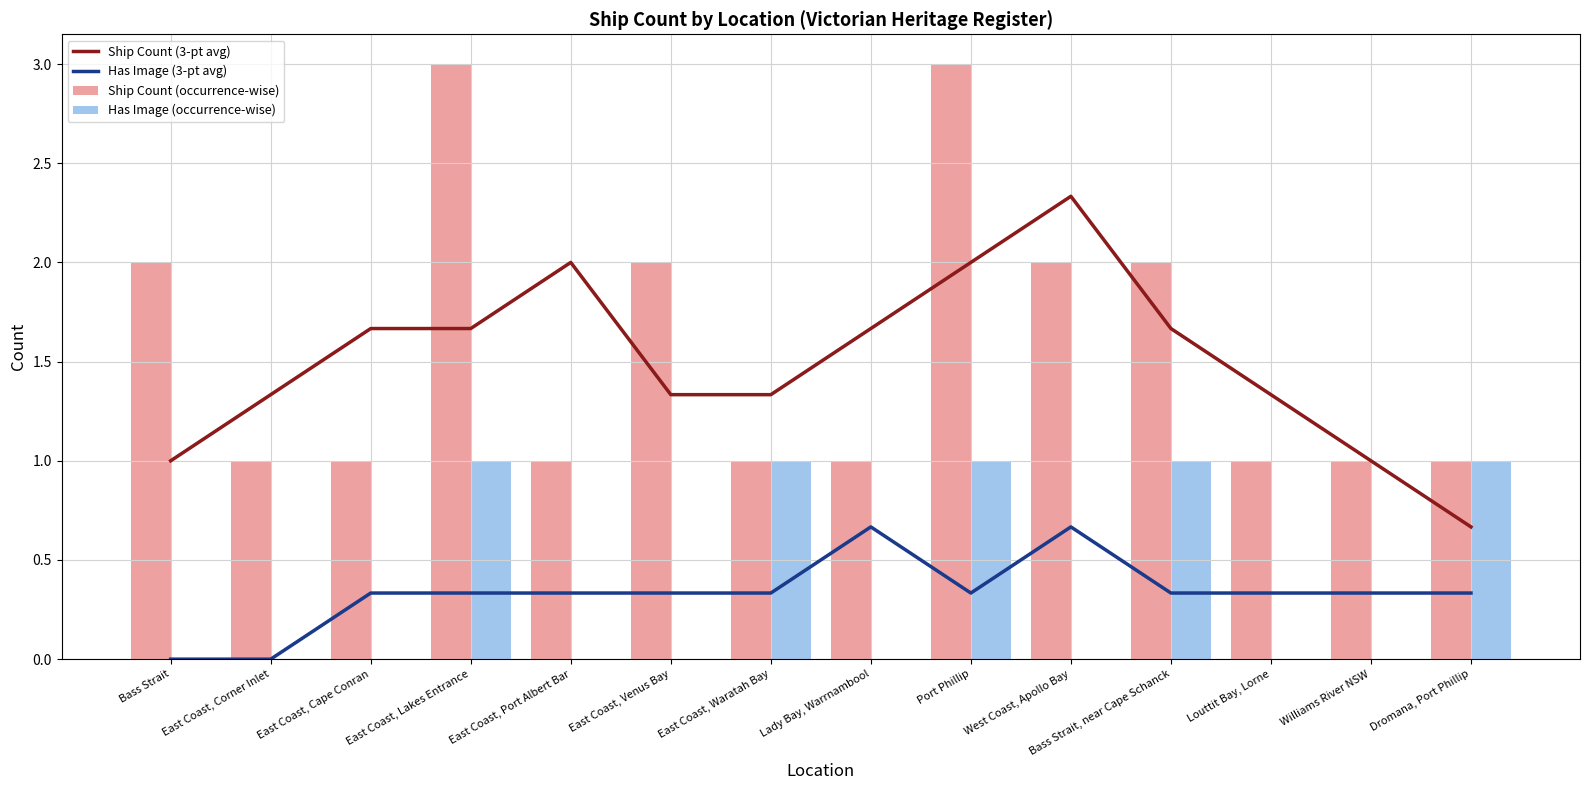

What is the spread (max minus min) of values at West Coast, Apollo Bay?

2.3